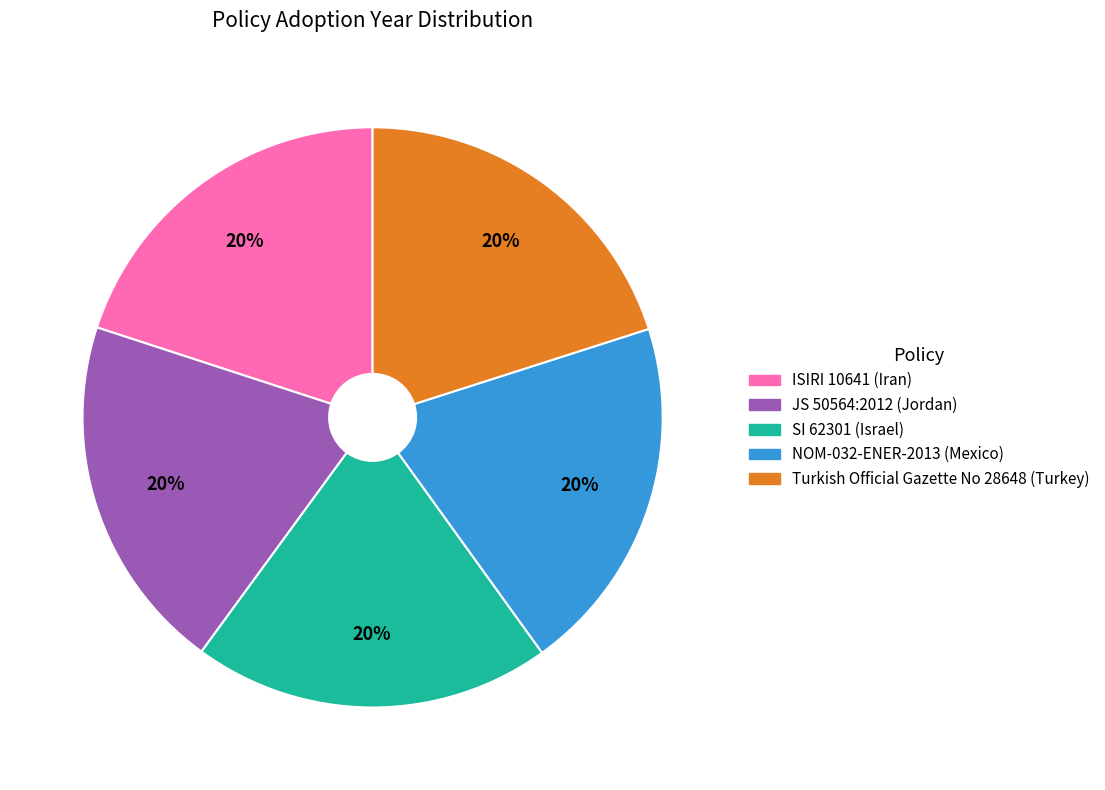

Is it true that NOM-032-ENER-2013 (Mexico) is 20% of the pie?

True